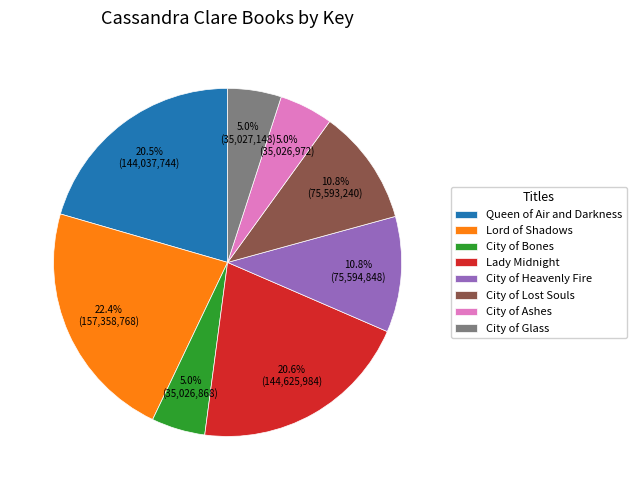

Combined, do City of Heavenly Fire and City of Lost Souls account for over 50%?

No